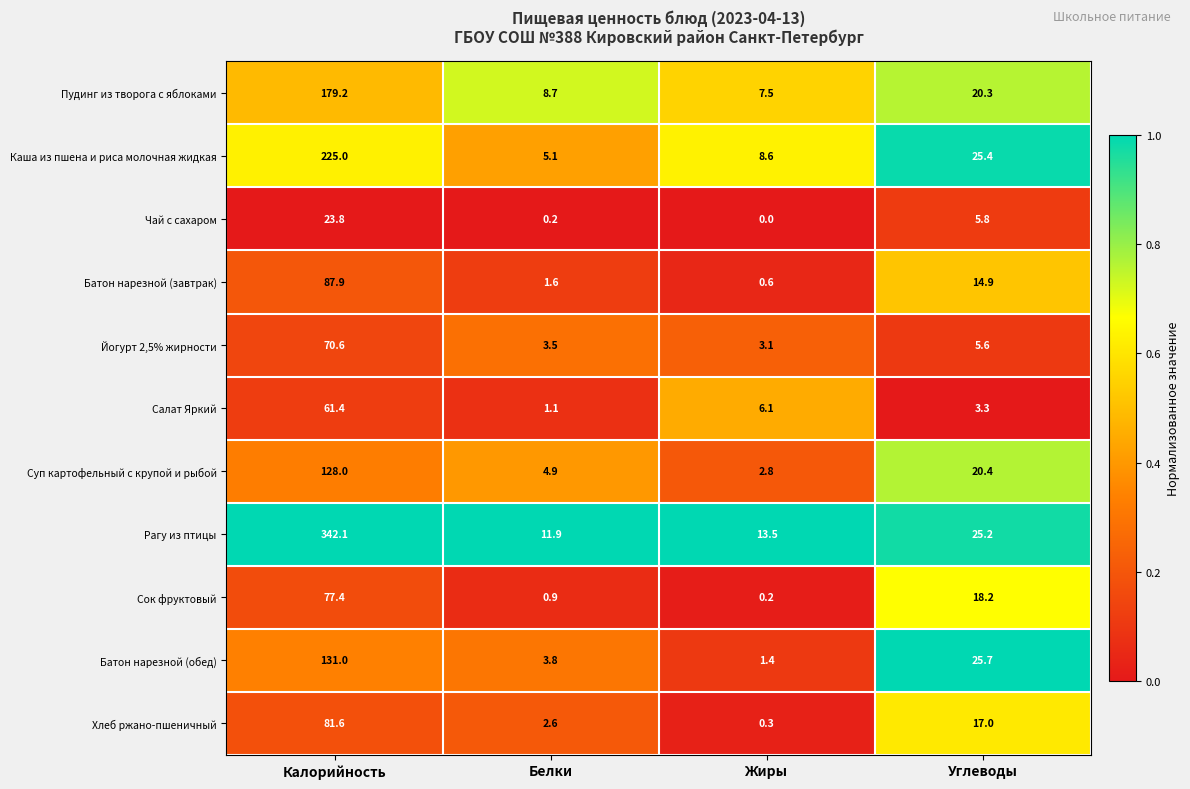

What is the difference between the maximum and minimum values in the Батон нарезной (завтрак) series?

87.3